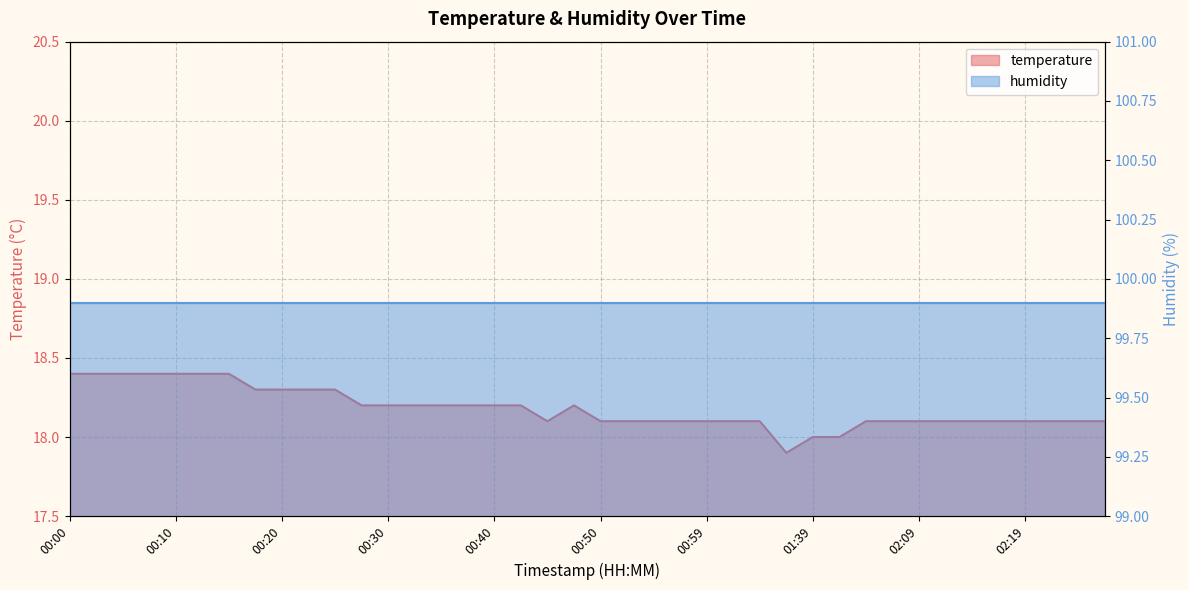

How many categories are shown in the chart?

40